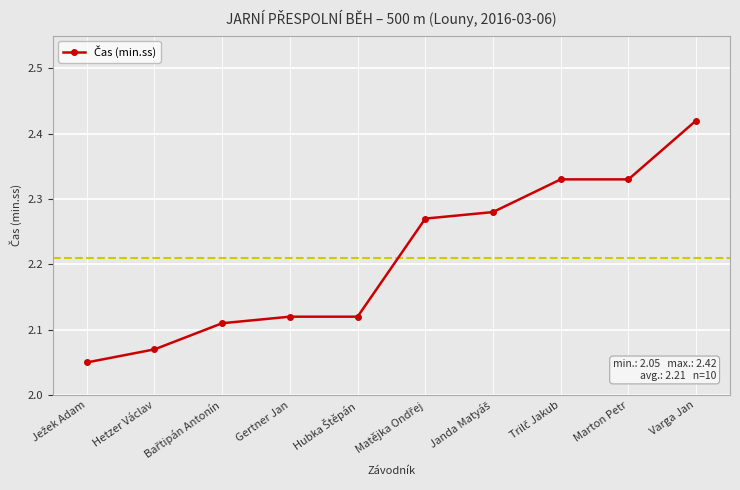

How many values are between 2 and 3?

10